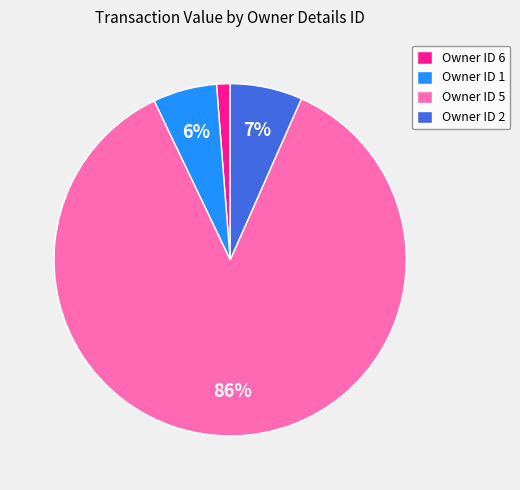

How many slices are in this pie chart?

4